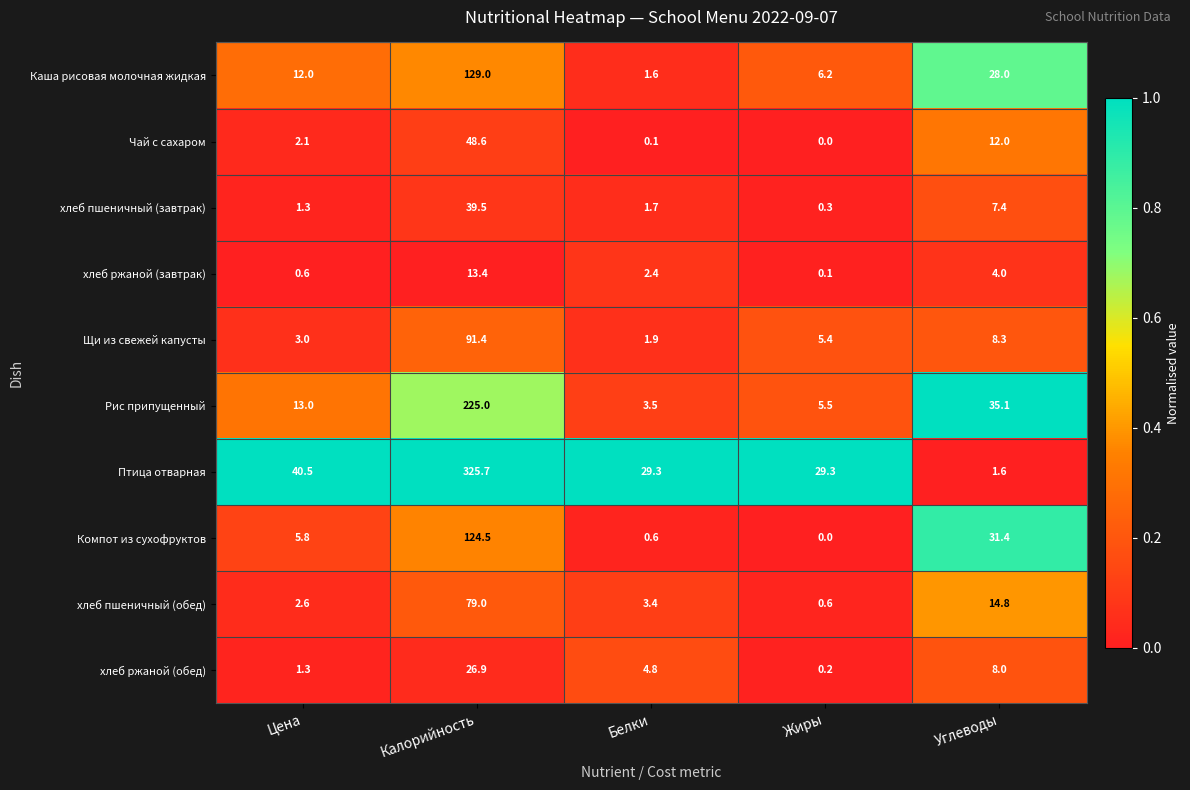

What is the average value of the хлеб пшеничный (завтрак) series?

10.0